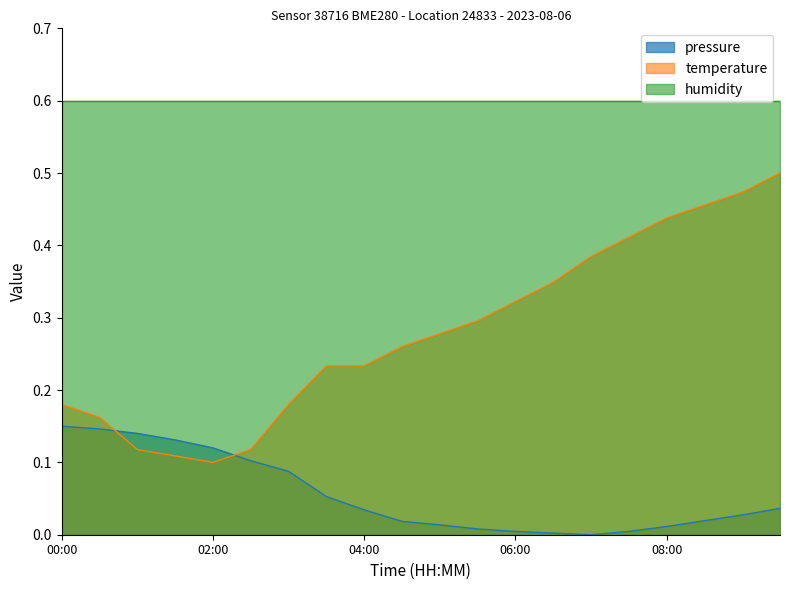

Which series has the largest total across all categories?

humidity